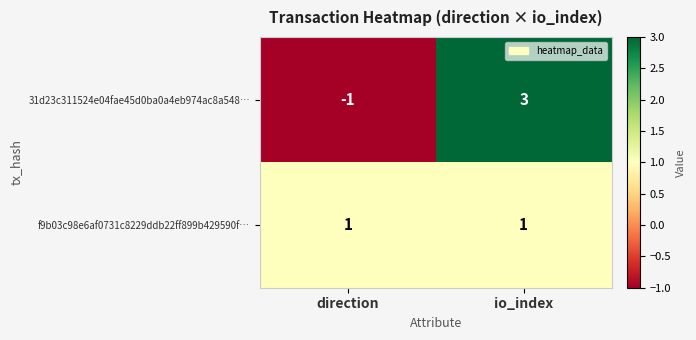

Reading right to left, extract all data points from this chart.

31d23c311524e04fae45d0ba0a4eb974ac8a548…: io_index=3	direction=-1
f9b03c98e6af0731c8229ddb22ff899b429590f…: io_index=1	direction=1